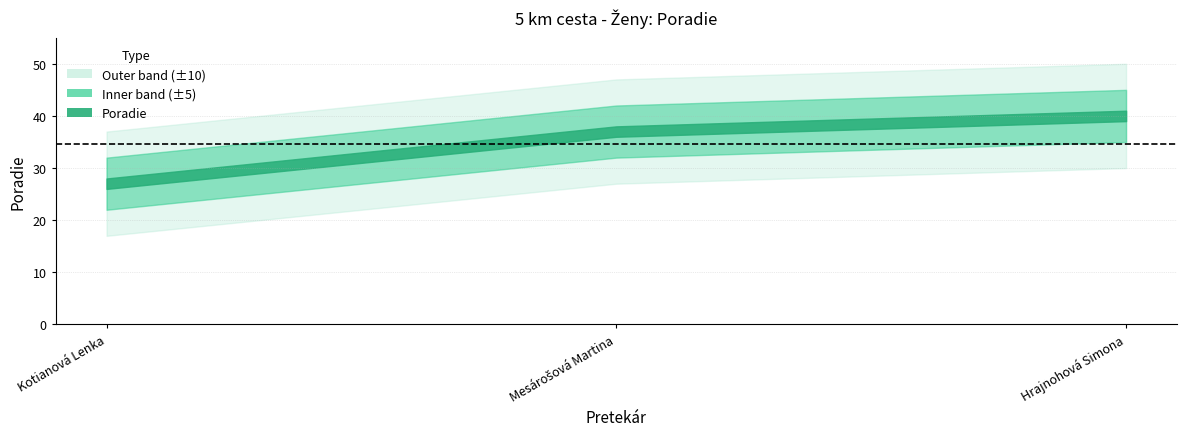

Does the chart display data point markers on the line(s)?

No